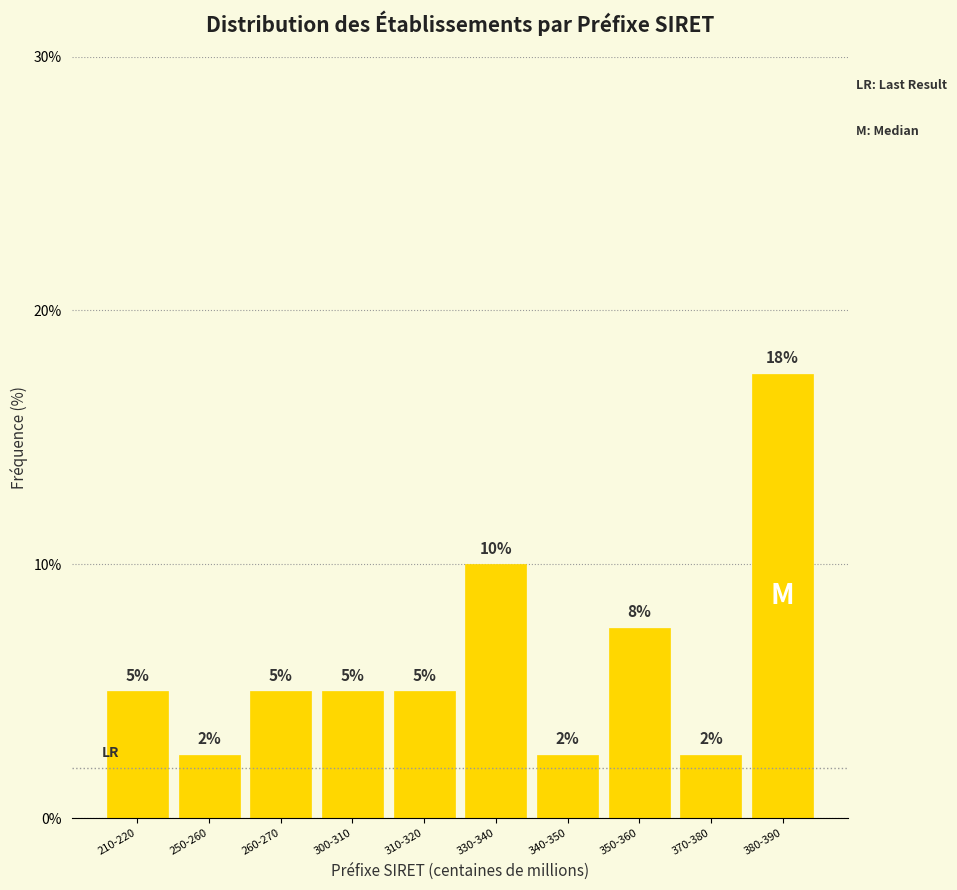

What position from the left is 310-320?

5